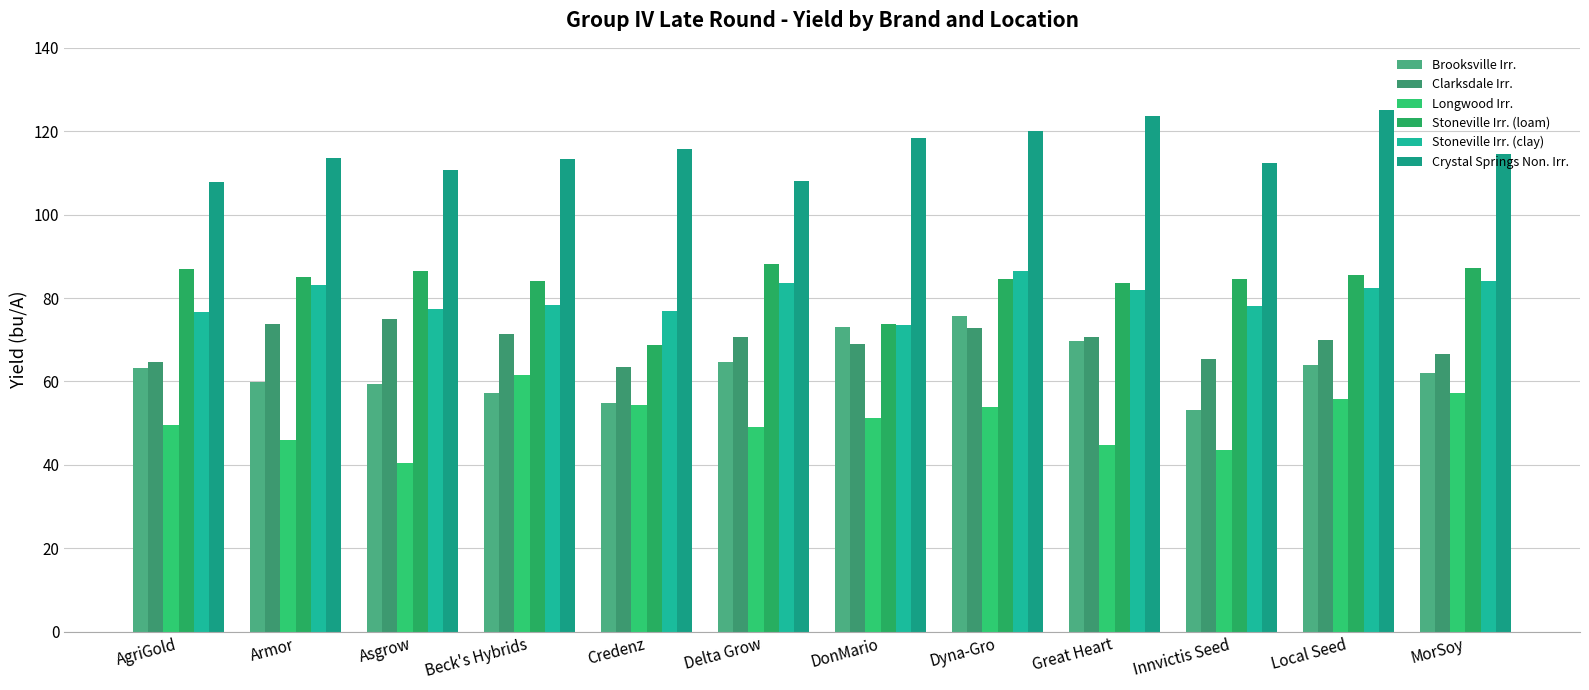

What is the average value of the Stoneville Irr. (loam) series?

83.2